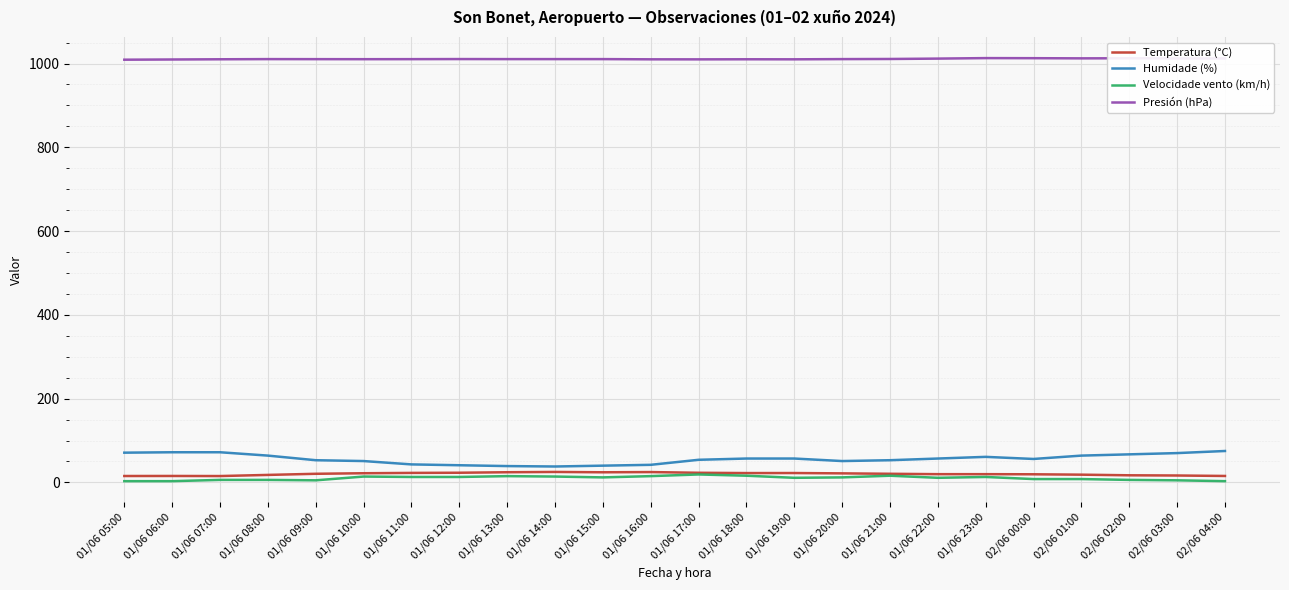

What is the highest value of the Humidade (%) series?

75.0